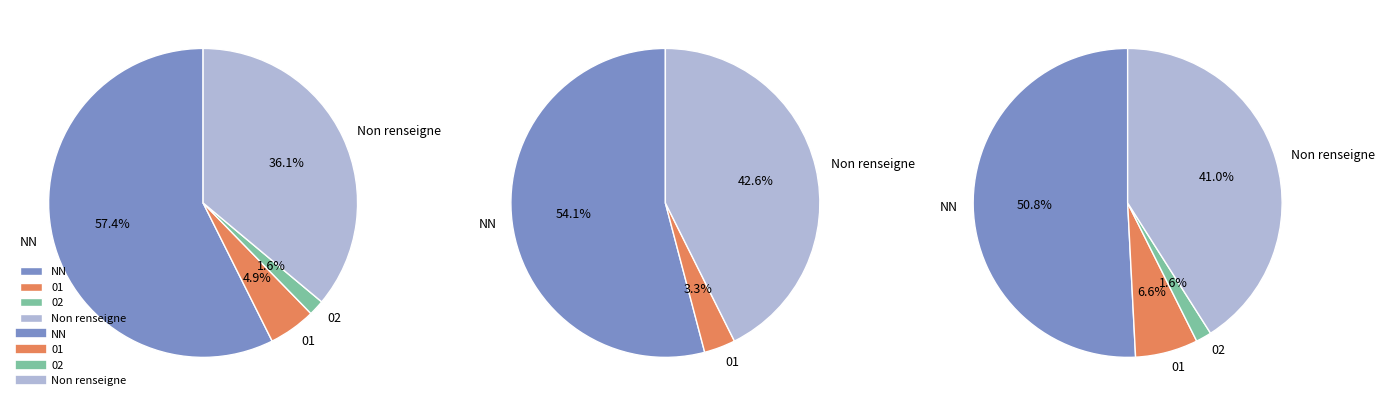

Approximately how many times larger is the value at  compared to 01?

7.3